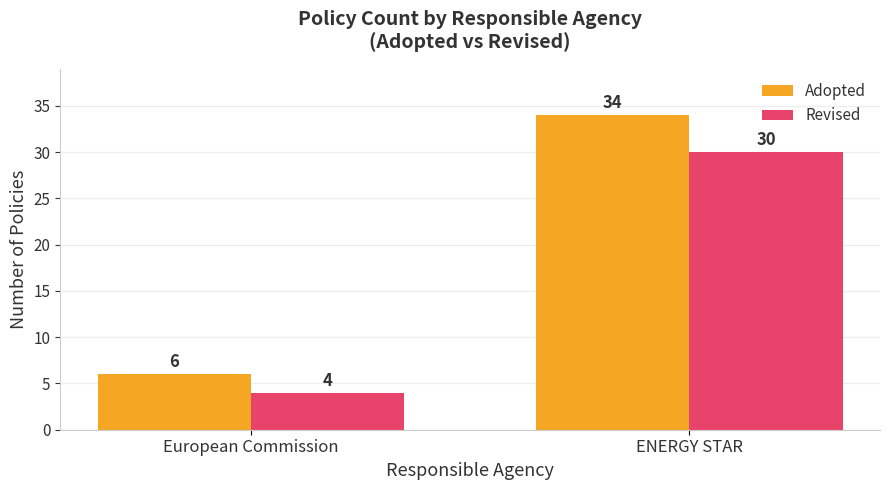

What is the value of the Adopted bar at the 2nd from the left?

34